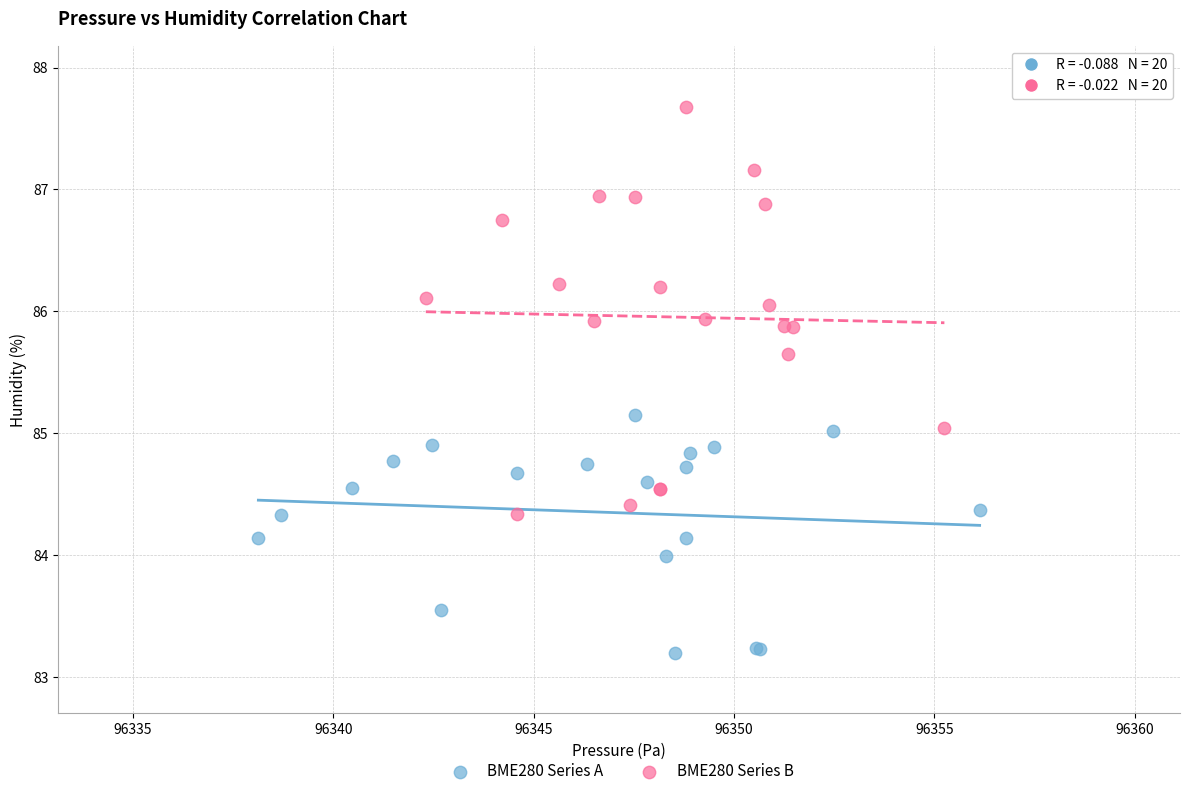

Which series contains the highest Y value?

BME280 Series B